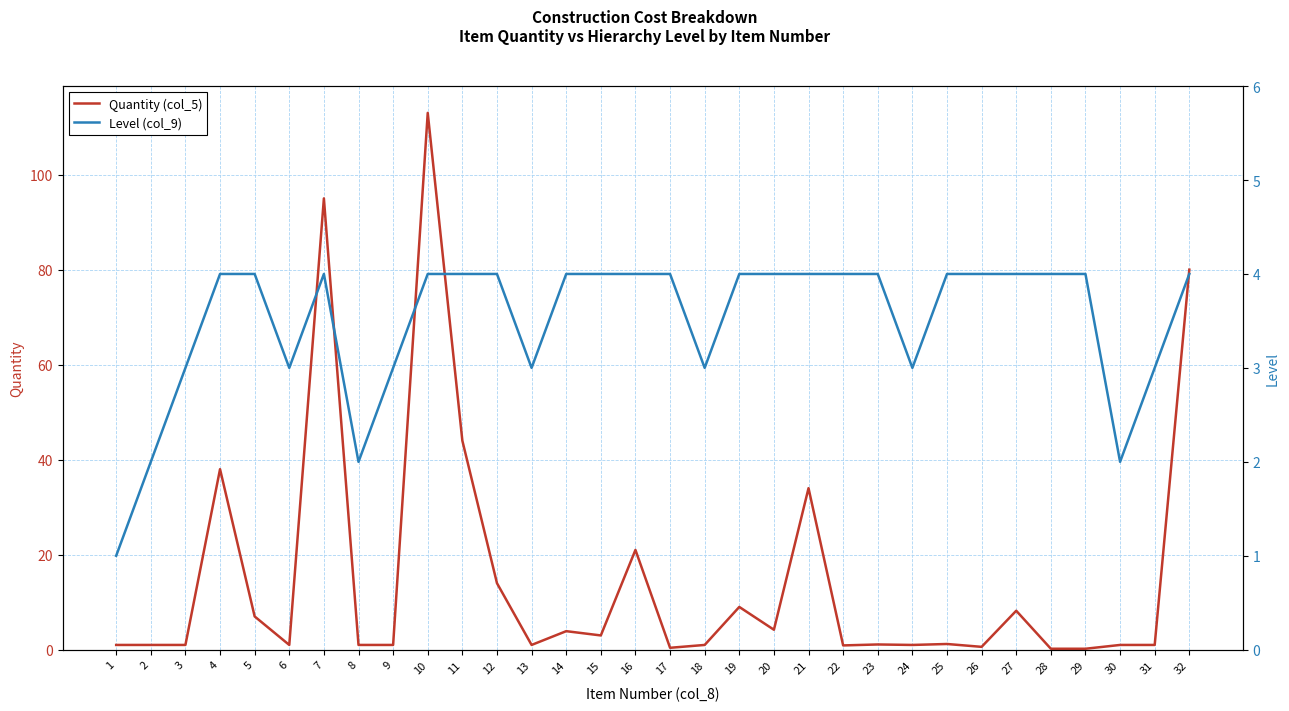

Where is the first local maximum for Quantity (col_5)?

4